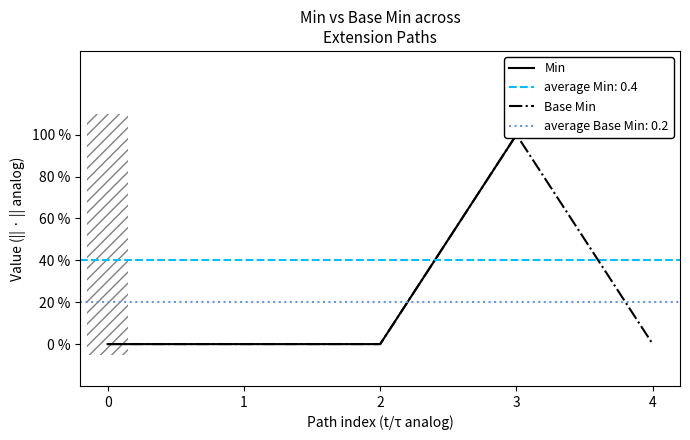

True or false: Base Min and Min cross at least once.

False